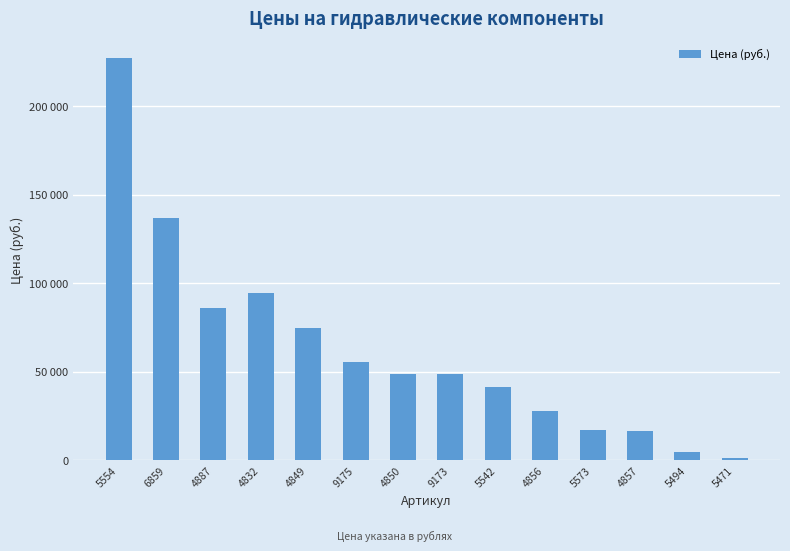

What is the ratio of the value at 5494 to the value at 5573?

0.3